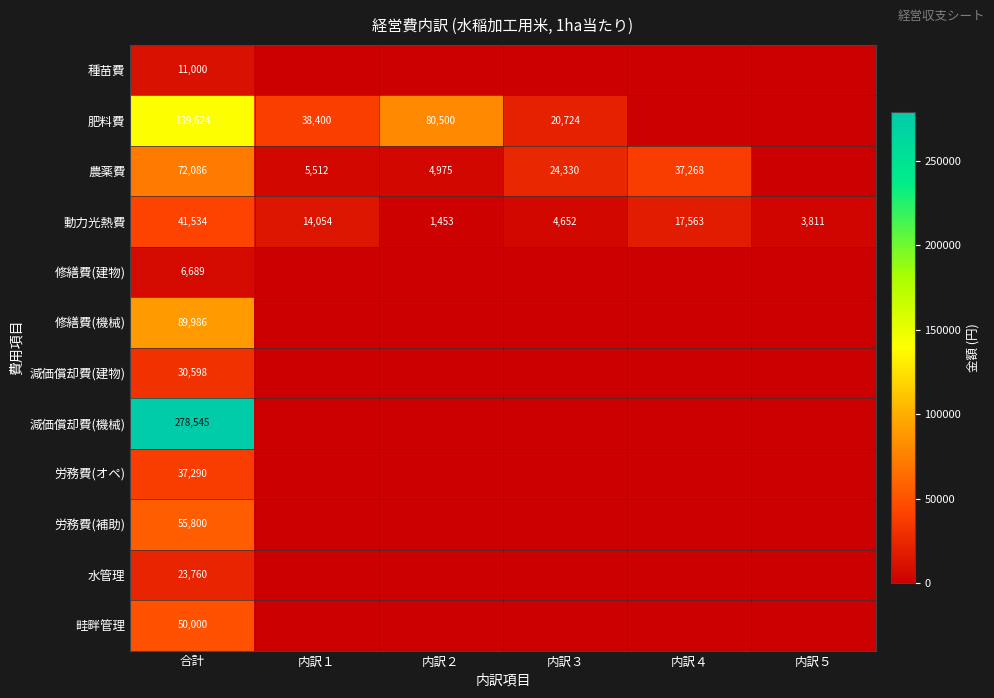

What is the spread (max minus min) of values at 合計?

271856